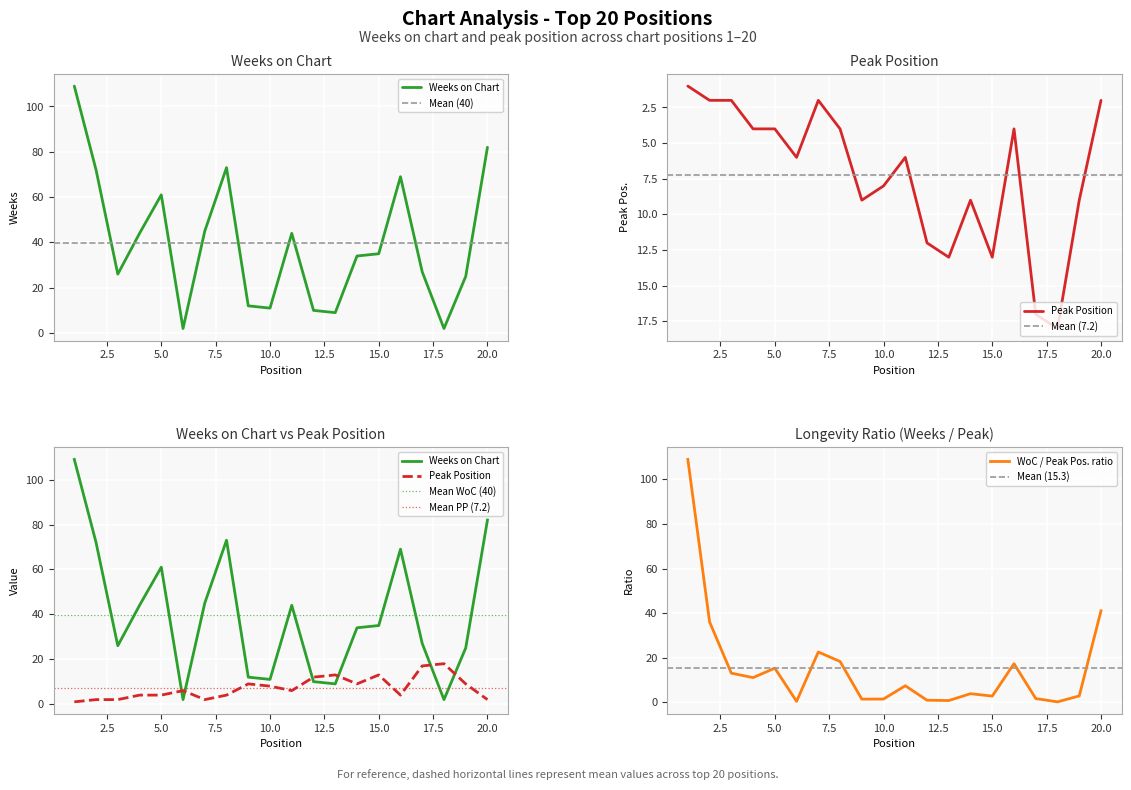

What is the spread (max minus min) of values at 20?

80